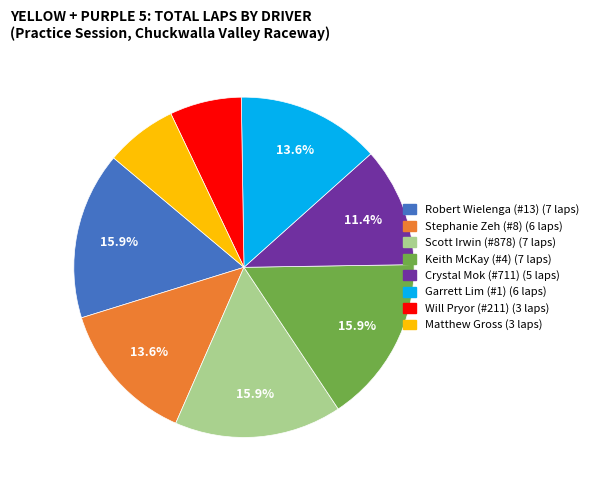

Is there any slice that represents more than half of the pie?

No